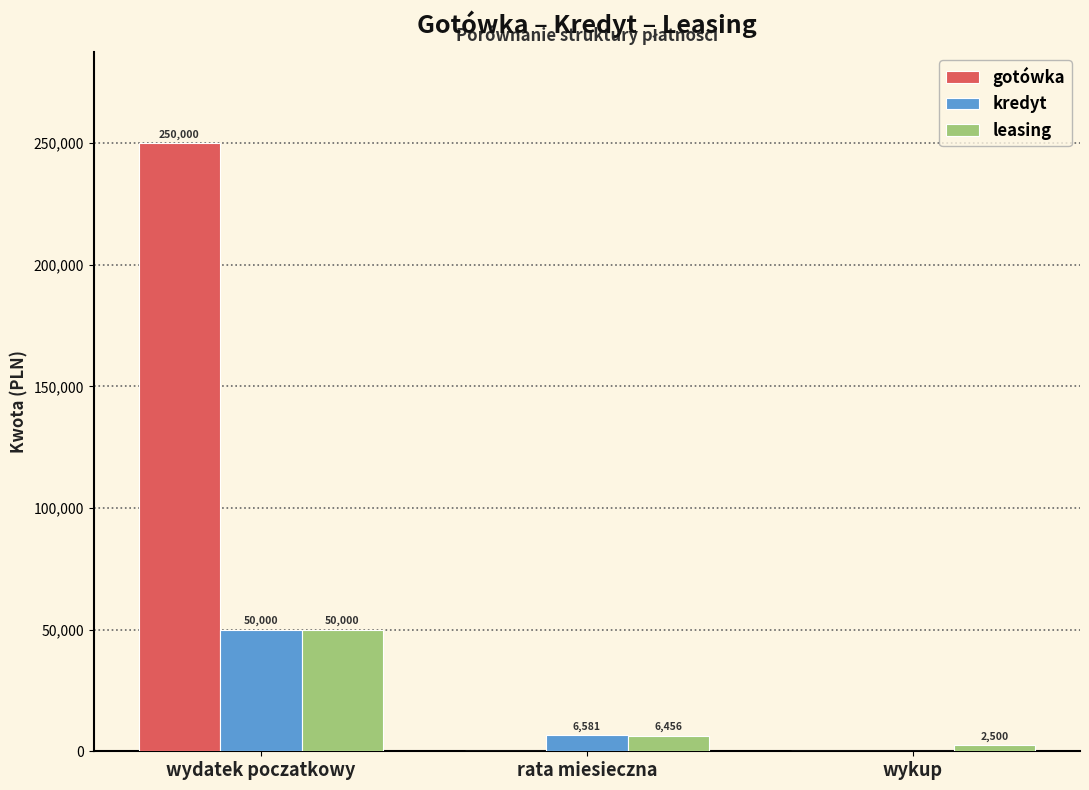

At which label does leasing reach its peak?

wydatek poczatkowy